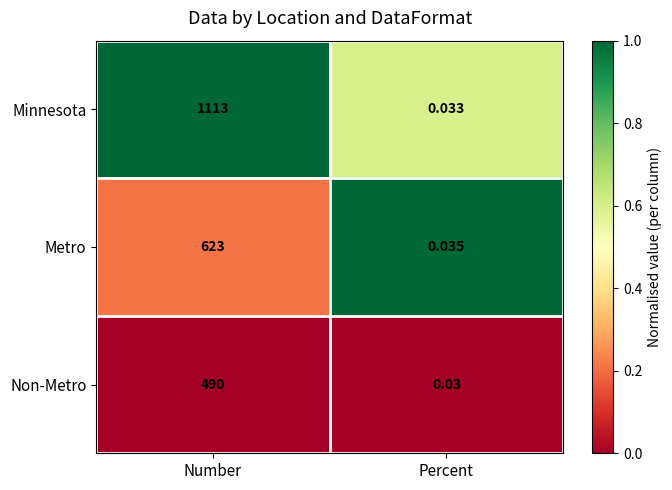

Which series has the widest spread of values?

Minnesota